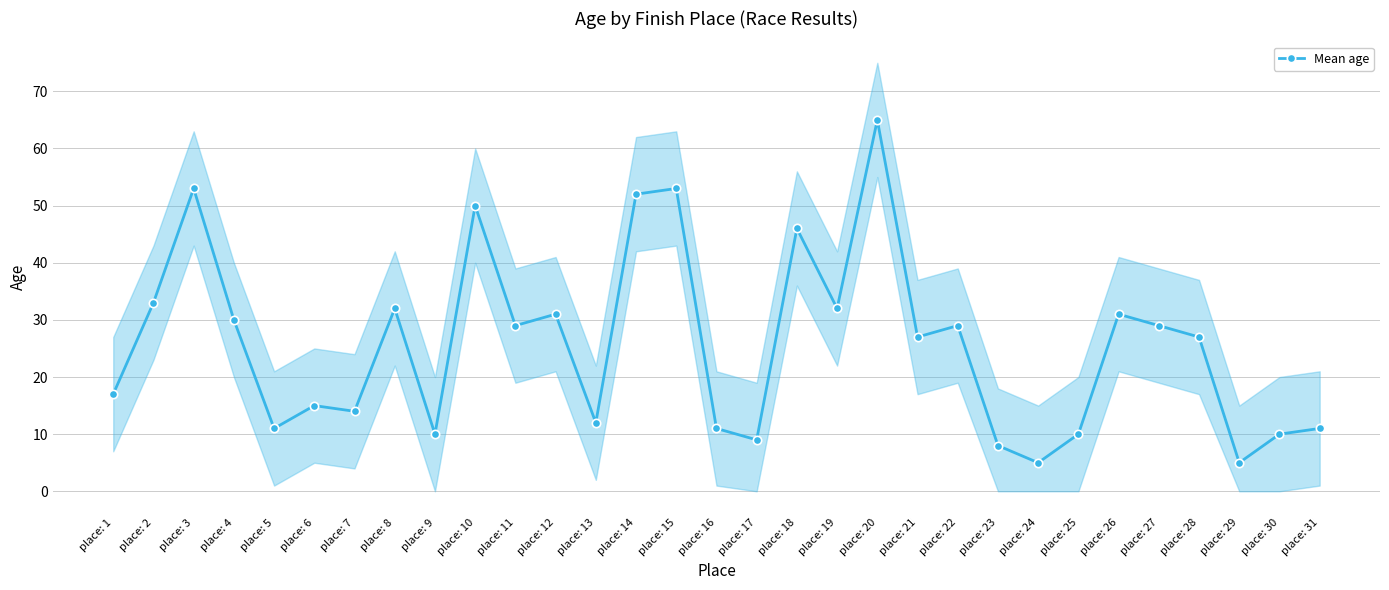

Does the chart have visible grid lines?

Yes